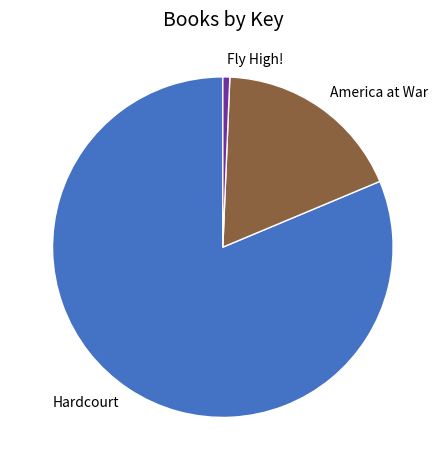

Which category has the smallest portion of the pie?

Fly High!